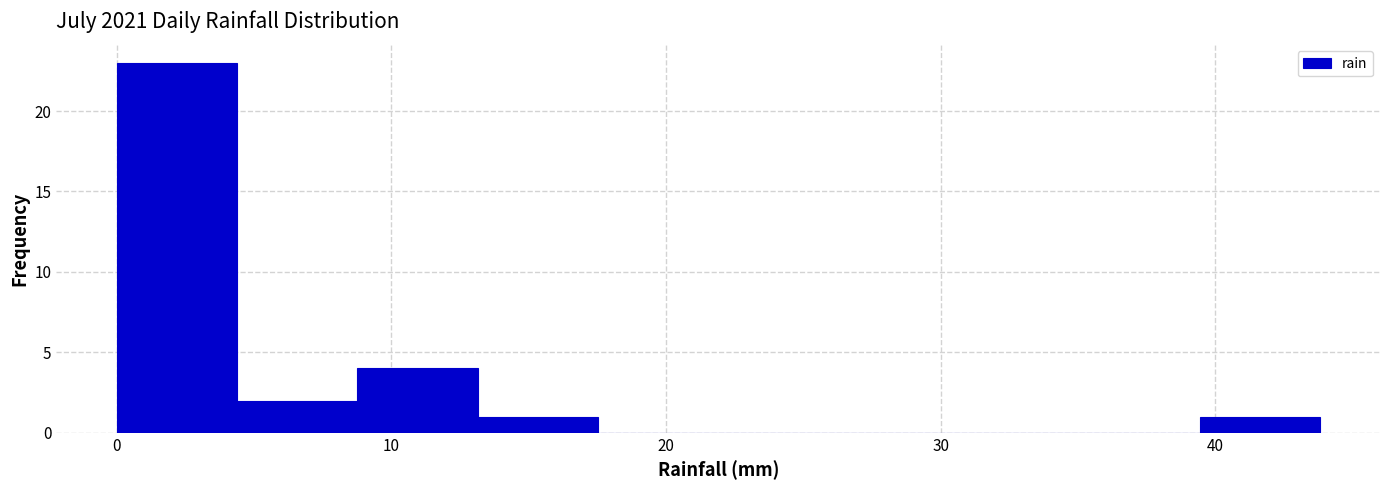

Reading left to right, transcribe this chart: for each bar, give the range it covers on the x-axis and its height. Neither the bar edges nor the heights are printed on the chart, so give them approximately, as read against the axes.

0 to 4: 23
4 to 9: 2
9 to 13: 4
13 to 18: 1
18 to 22: 0
22 to 26: 0
26 to 31: 0
31 to 35: 0
35 to 39: 0
39 to 44: 1